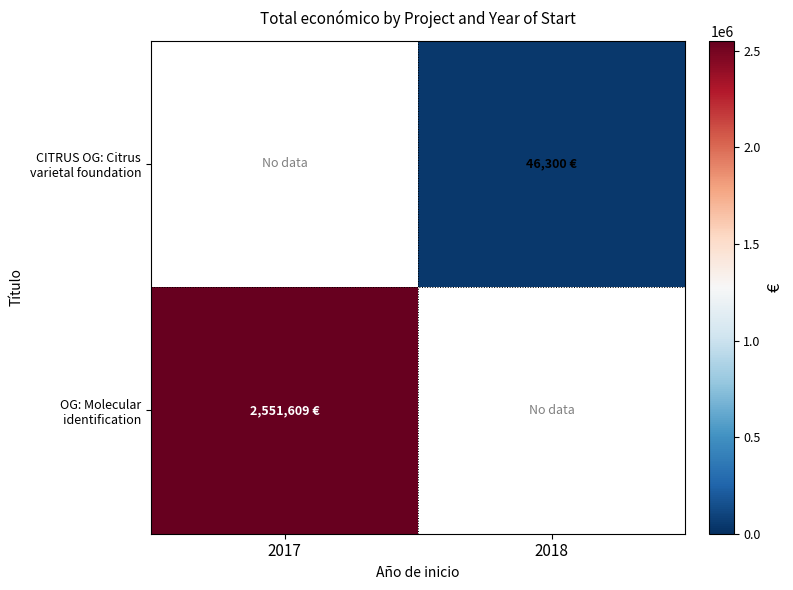

At which category does the chart reach its minimum across all series?

2018